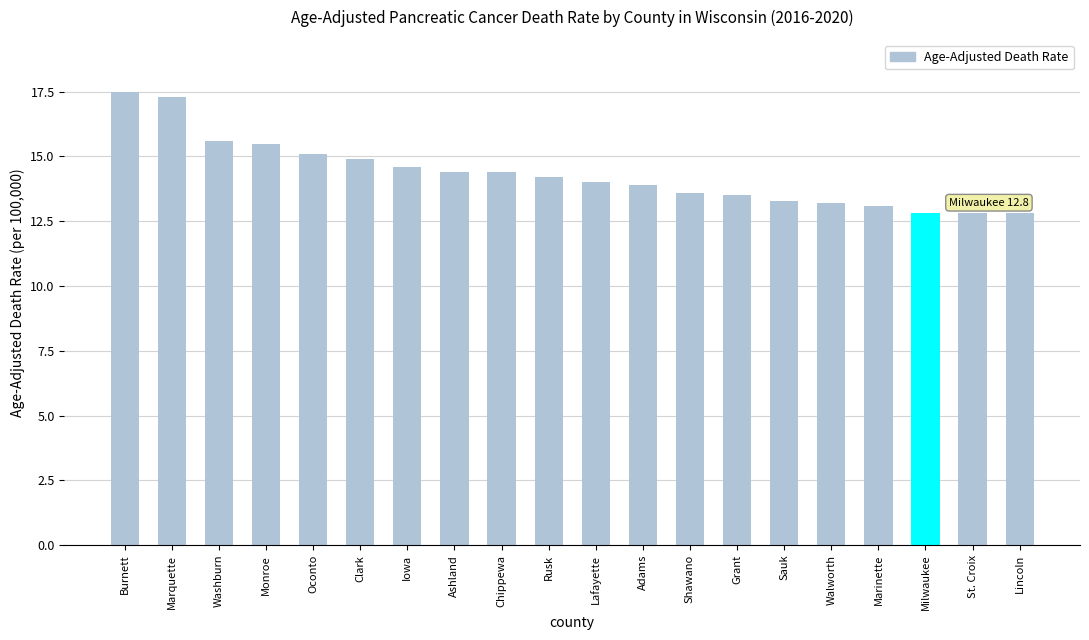

Reading left to right, list all the values displayed in this chart.

Burnett=17.5	Marquette=17.3	Washburn=15.6	Monroe=15.5	Oconto=15.1	Clark=14.9	Iowa=14.6	Ashland=14.4	Chippewa=14.4	Rusk=14.2	Lafayette=14.0	Adams=13.9	Shawano=13.6	Grant=13.5	Sauk=13.3	Walworth=13.2	Marinette=13.1	Milwaukee=12.8	St. Croix=12.8	Lincoln=12.8